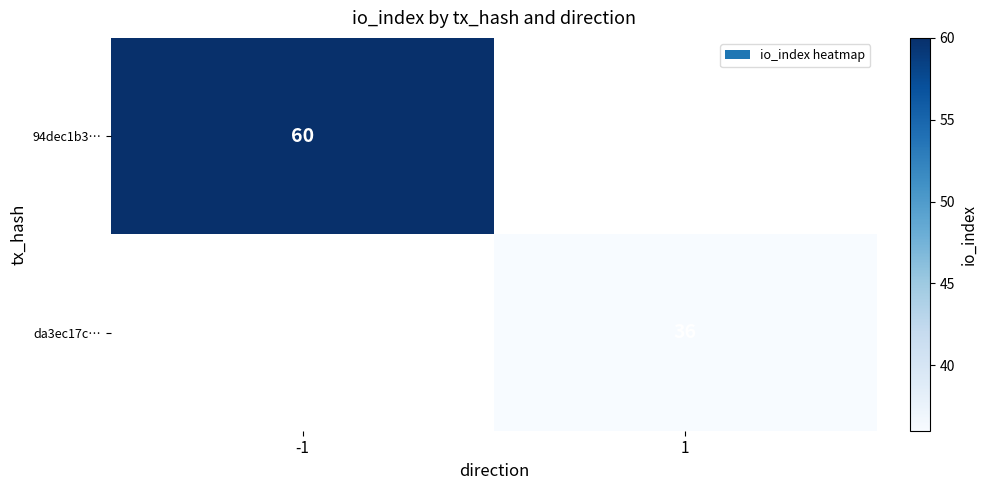

True or false: da3ec17c… has a value of 17 at 1.

False